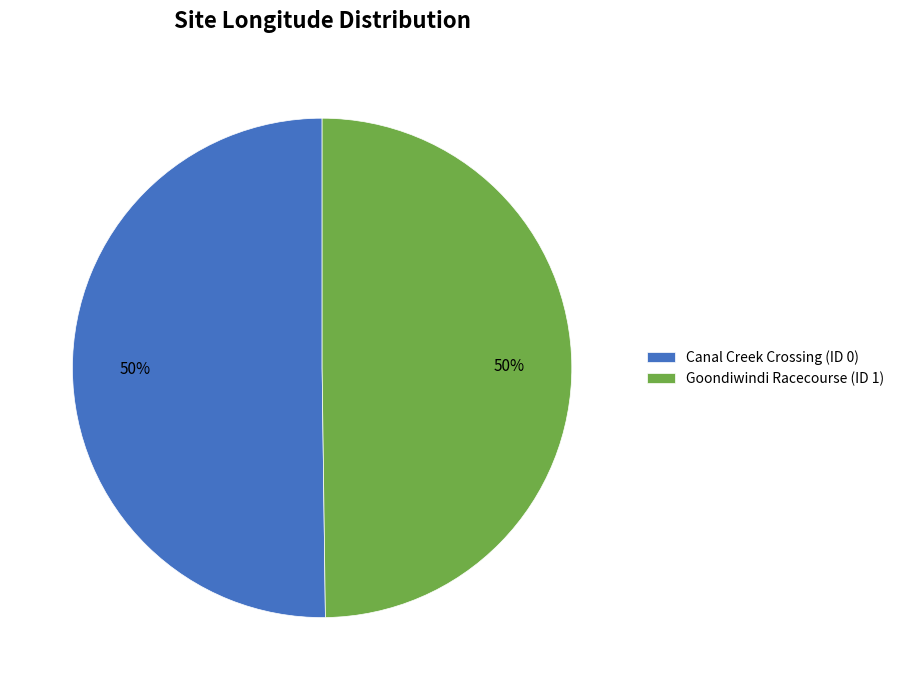

The Goondiwindi Racecourse (ID 1) slice represents 50% of the pie. True or false?

True